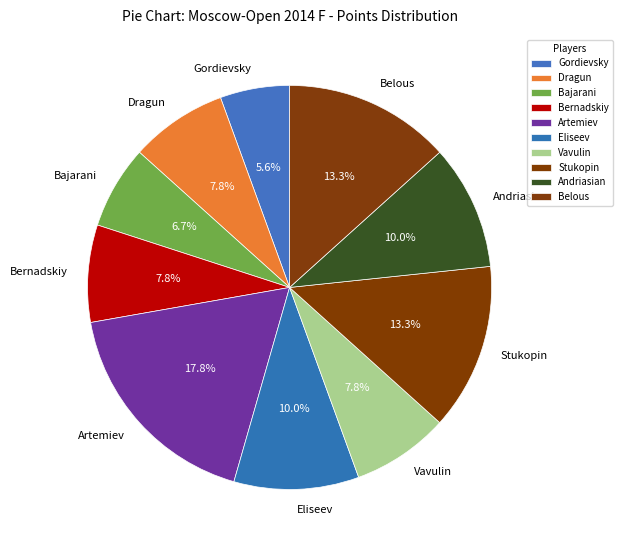

What is the ratio of the value at Vavulin to the value at Bernadskiy?

1.0